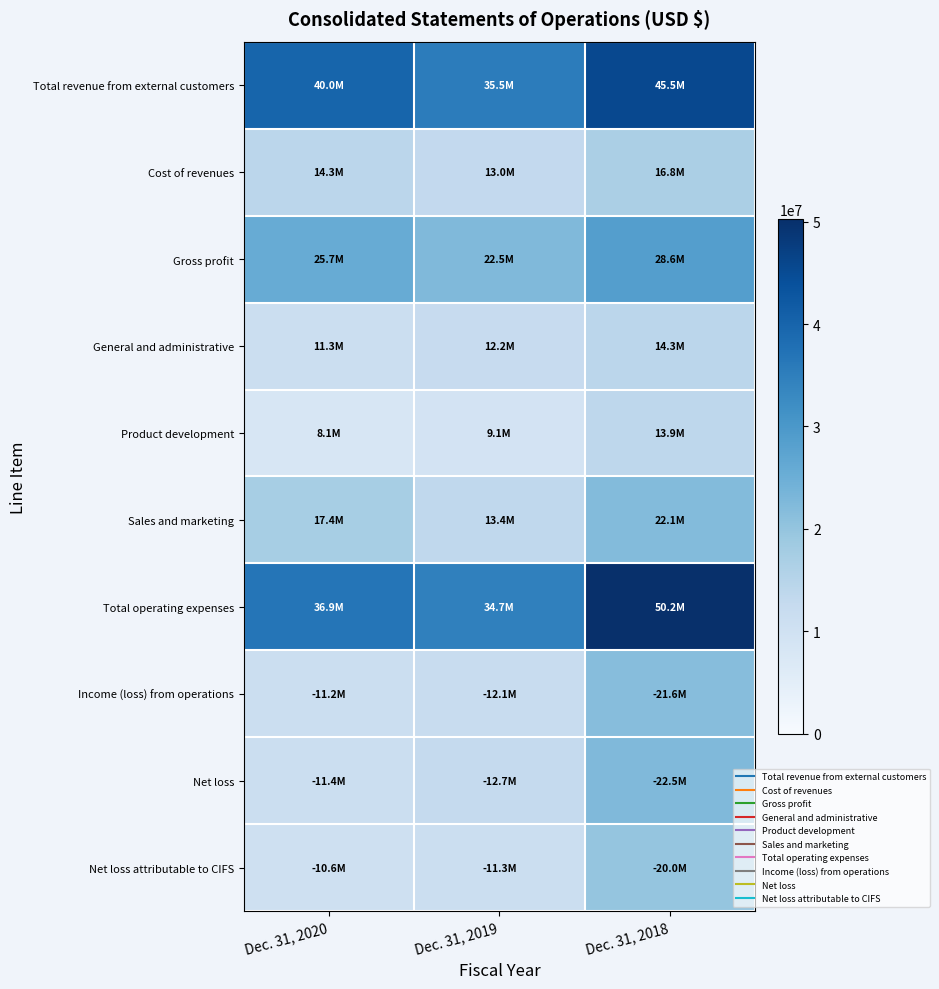

What is the spread (max minus min) of values at Dec. 31, 2019?

26374610